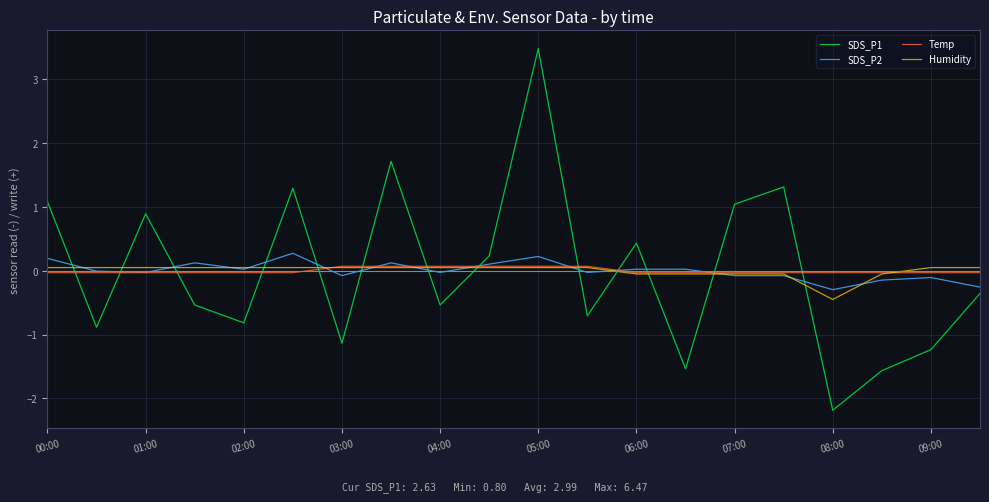

Which series has the widest spread of values?

SDS_P1